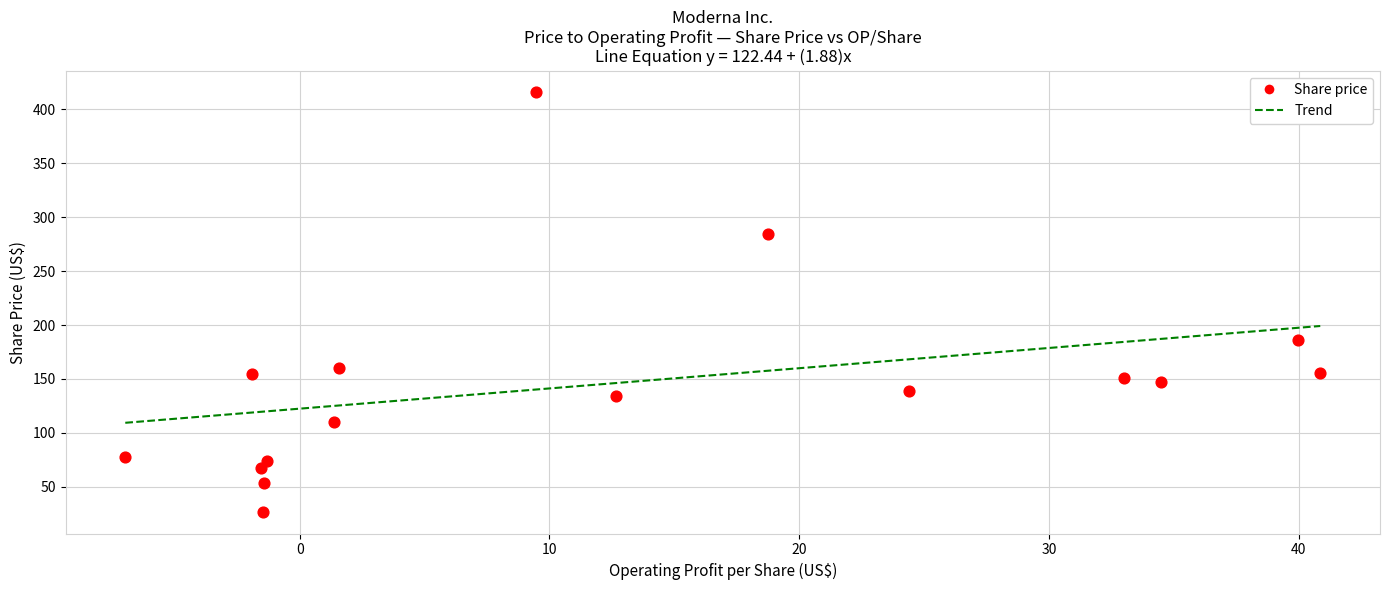

What Y value in the scatter plot is closest to 221?

186.5